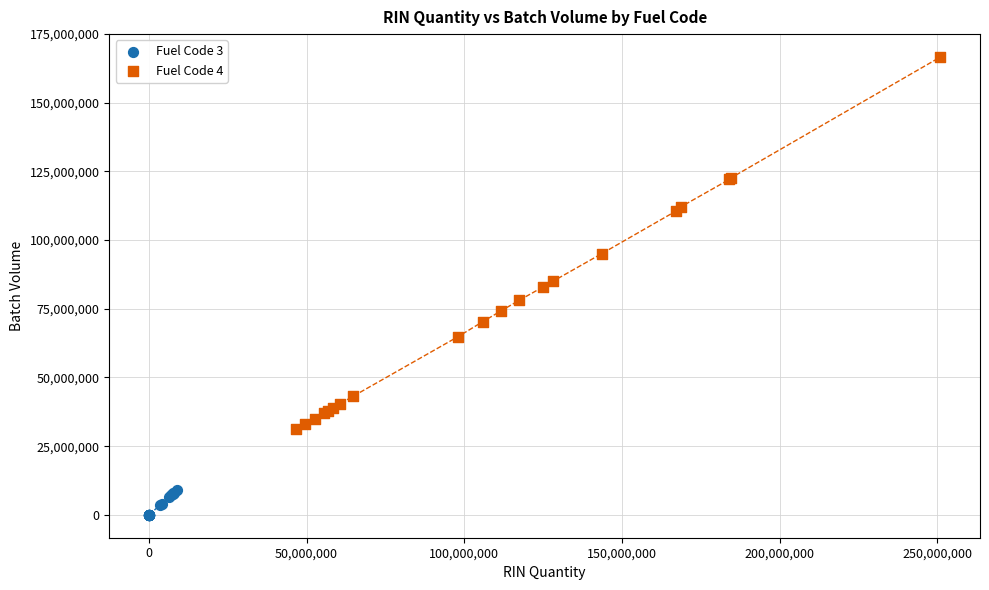

Which series has the widest spread of Y values?

Fuel Code 4